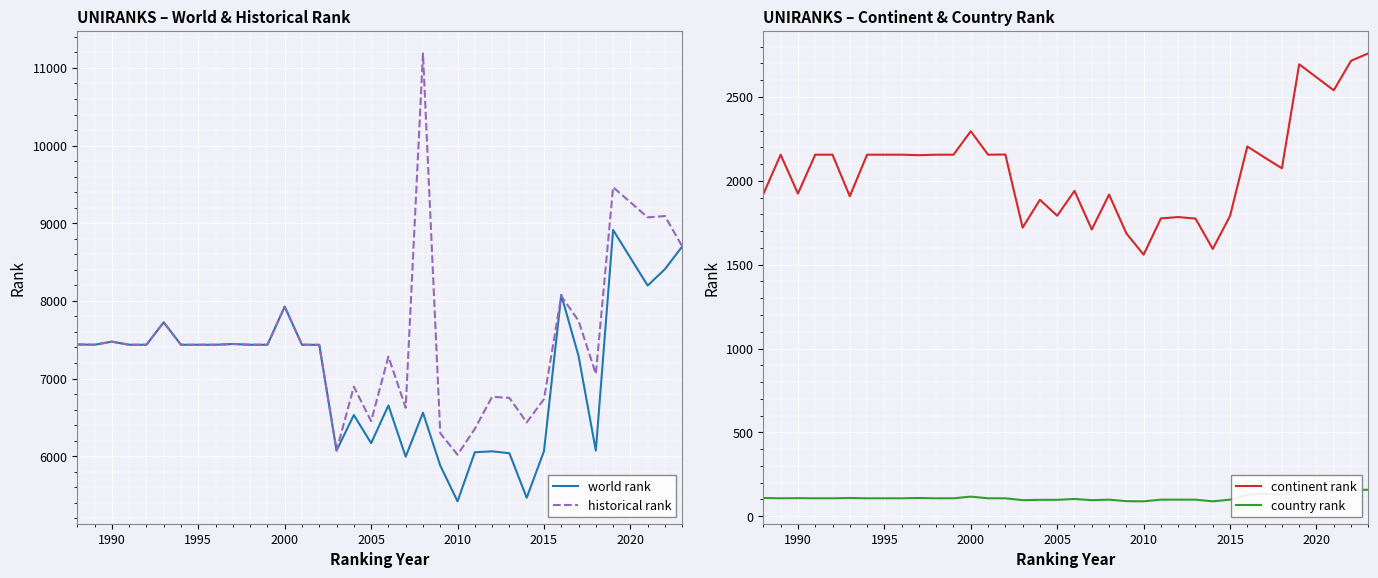

True or false: continent rank has a value of 933 at 2010.

False